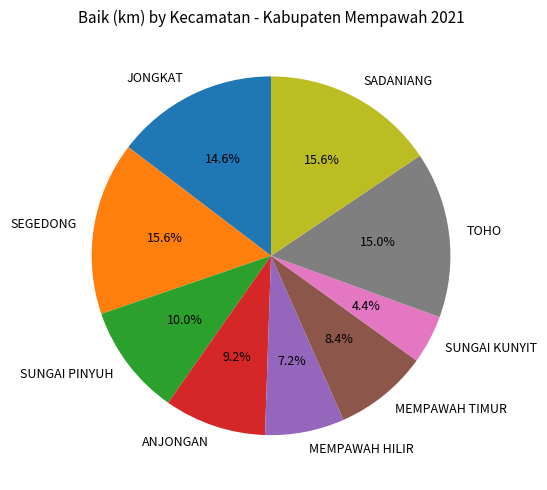

What is the ratio of the value at ANJONGAN to the value at MEMPAWAH HILIR?

1.3